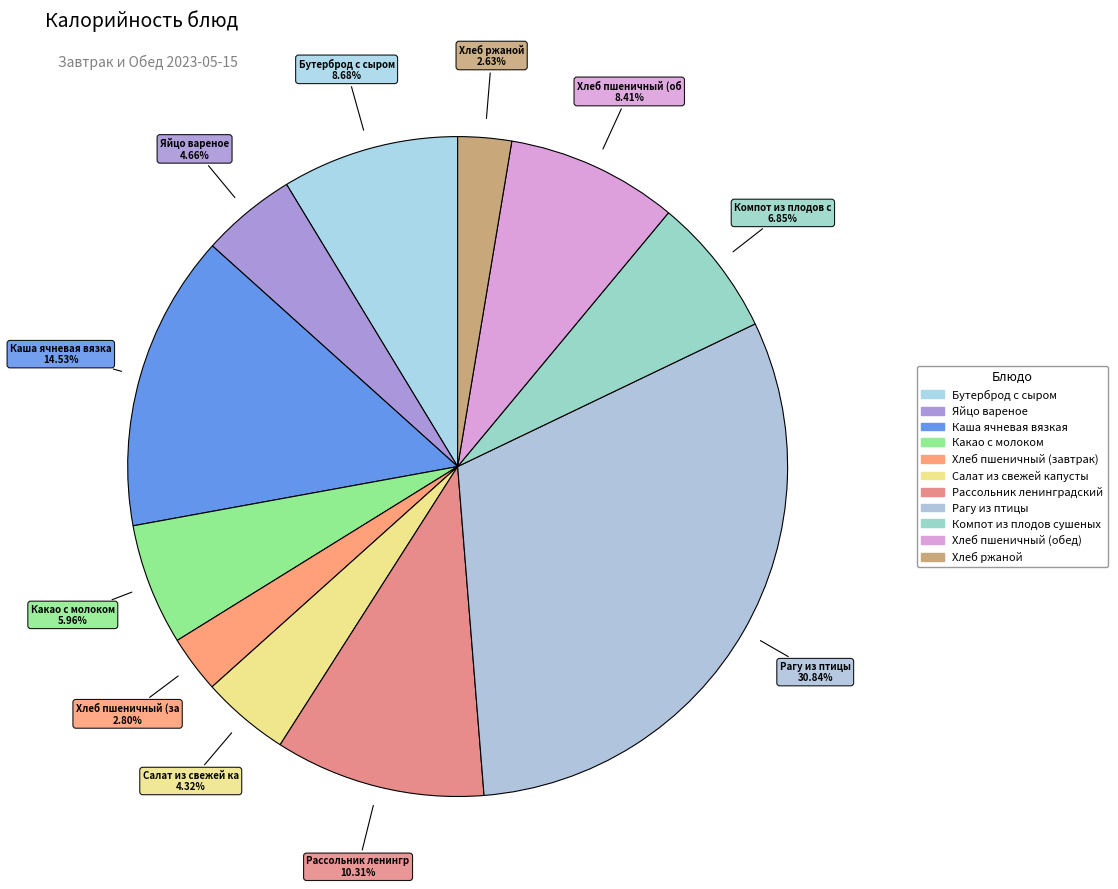

What is the total percentage of Хлеб пшеничный (завтрак) and Бутерброд с сыром?

11.5%